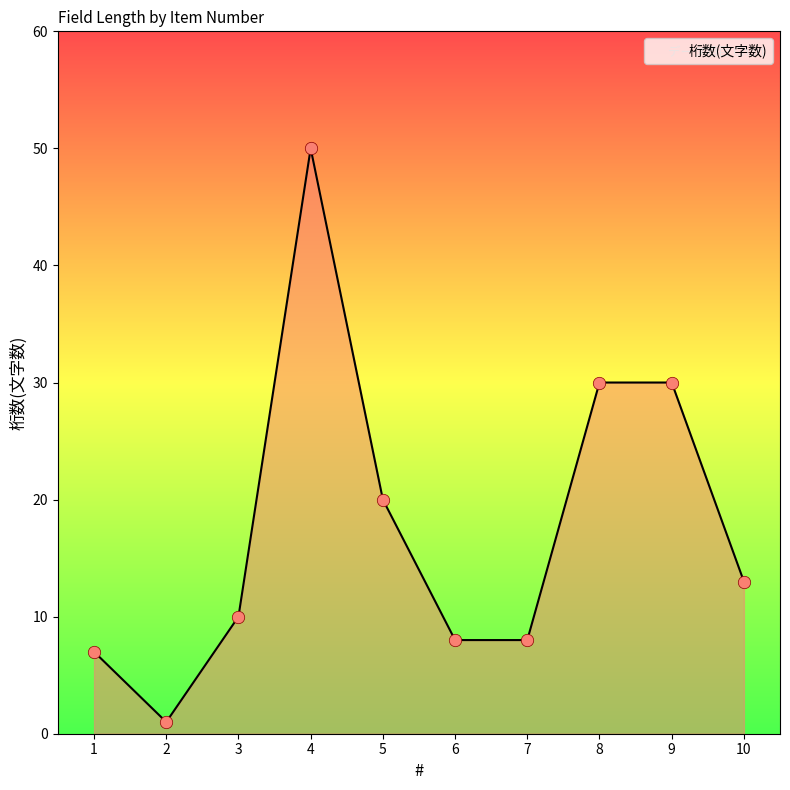

Between 9 and 5, which is larger?

9